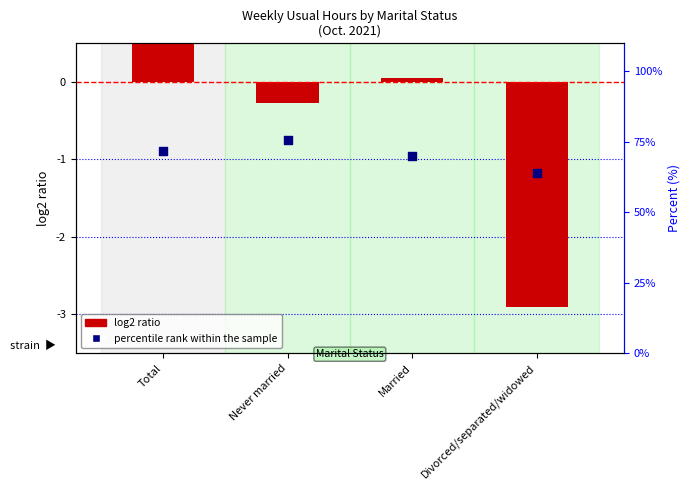

At how many categories does at least one series exceed 0?

4